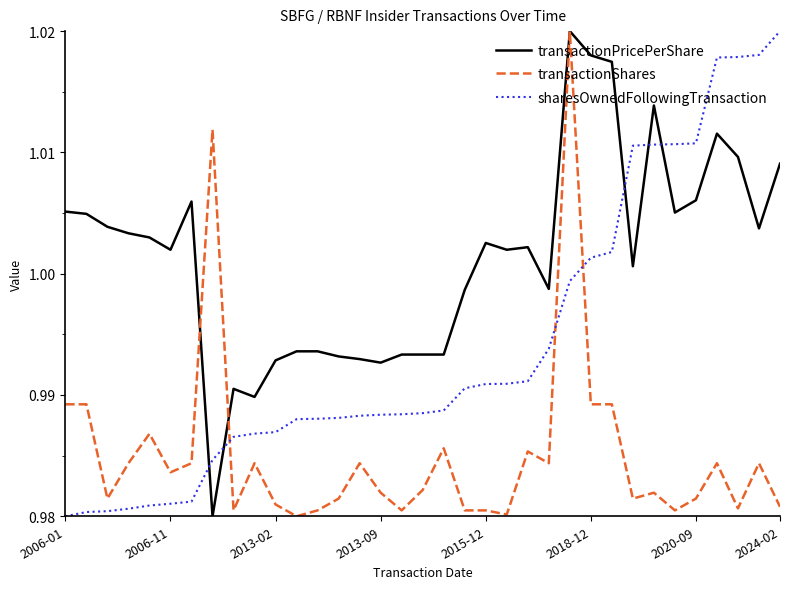

Rank the series by their average value, from highest to lowest.

transactionPricePerShare, sharesOwnedFollowingTransaction, transactionShares